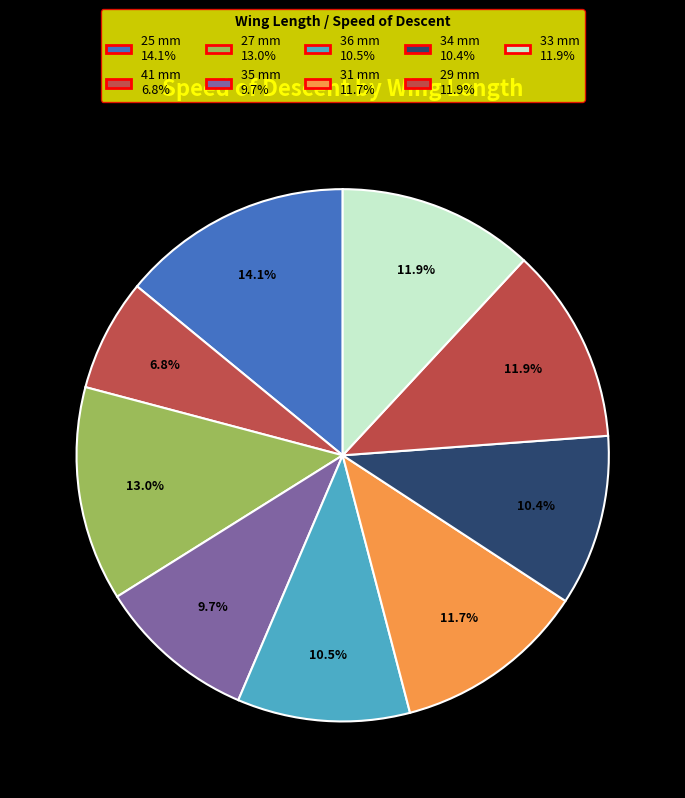

Does 29 mm account for over 50% of the chart?

No